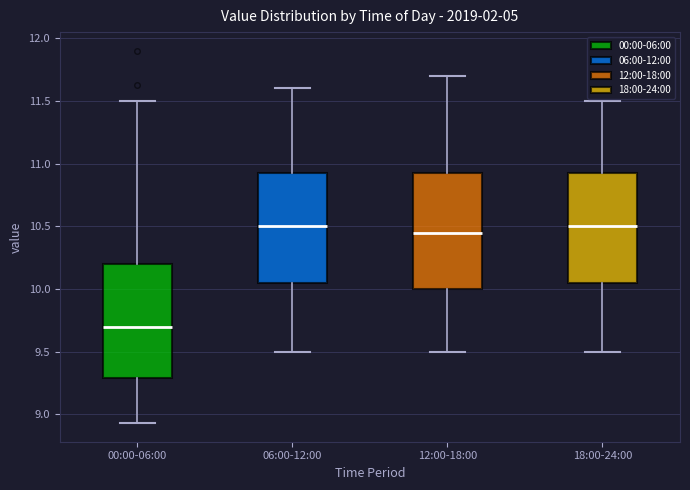

Reading left to right, transcribe this box plot: for each box, give where its median line is, the range the box spans, and where its two whiskers end, as read against the y-axis. The values are not printed on the chart, so give them approximately, as read against the axis.

00:00-06:00: median 9.70, box 9.30 to 10.20, whiskers 8.95 to 11.50
06:00-12:00: median 10.50, box 10.05 to 10.95, whiskers 9.50 to 11.60
12:00-18:00: median 10.45, box 10.00 to 10.95, whiskers 9.50 to 11.70
18:00-24:00: median 10.50, box 10.05 to 10.95, whiskers 9.50 to 11.50